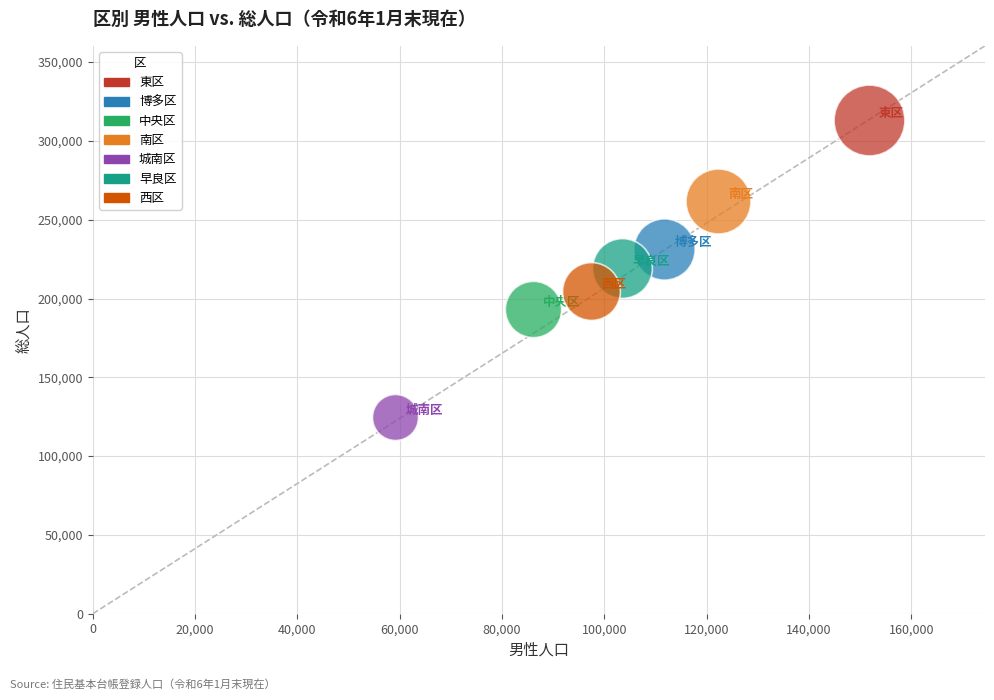

What are all the series names shown in the legend?

東区, 博多区, 中央区, 南区, 城南区, 早良区, 西区